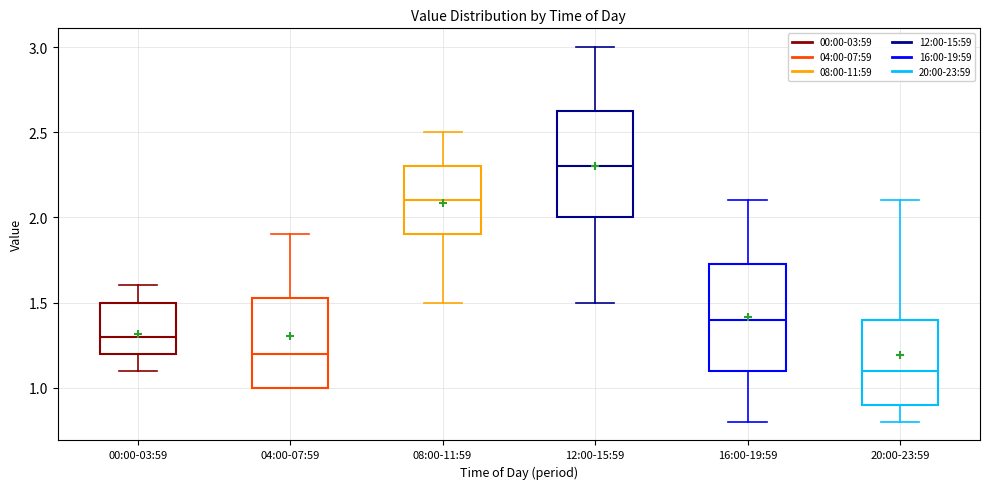

Reading left to right, transcribe this box plot: for each box, give where its median line is, the range the box spans, and where its two whiskers end, as read against the y-axis. The values are not printed on the chart, so give them approximately, as read against the axis.

00:00-03:59: median 1.30, box 1.20 to 1.50, whiskers 1.10 to 1.60
04:00-07:59: median 1.20, box 1.00 to 1.55, whiskers 1.00 to 1.90
08:00-11:59: median 2.10, box 1.90 to 2.30, whiskers 1.50 to 2.50
12:00-15:59: median 2.30, box 2.00 to 2.65, whiskers 1.50 to 3.00
16:00-19:59: median 1.40, box 1.10 to 1.75, whiskers 0.80 to 2.10
20:00-23:59: median 1.10, box 0.90 to 1.40, whiskers 0.80 to 2.10